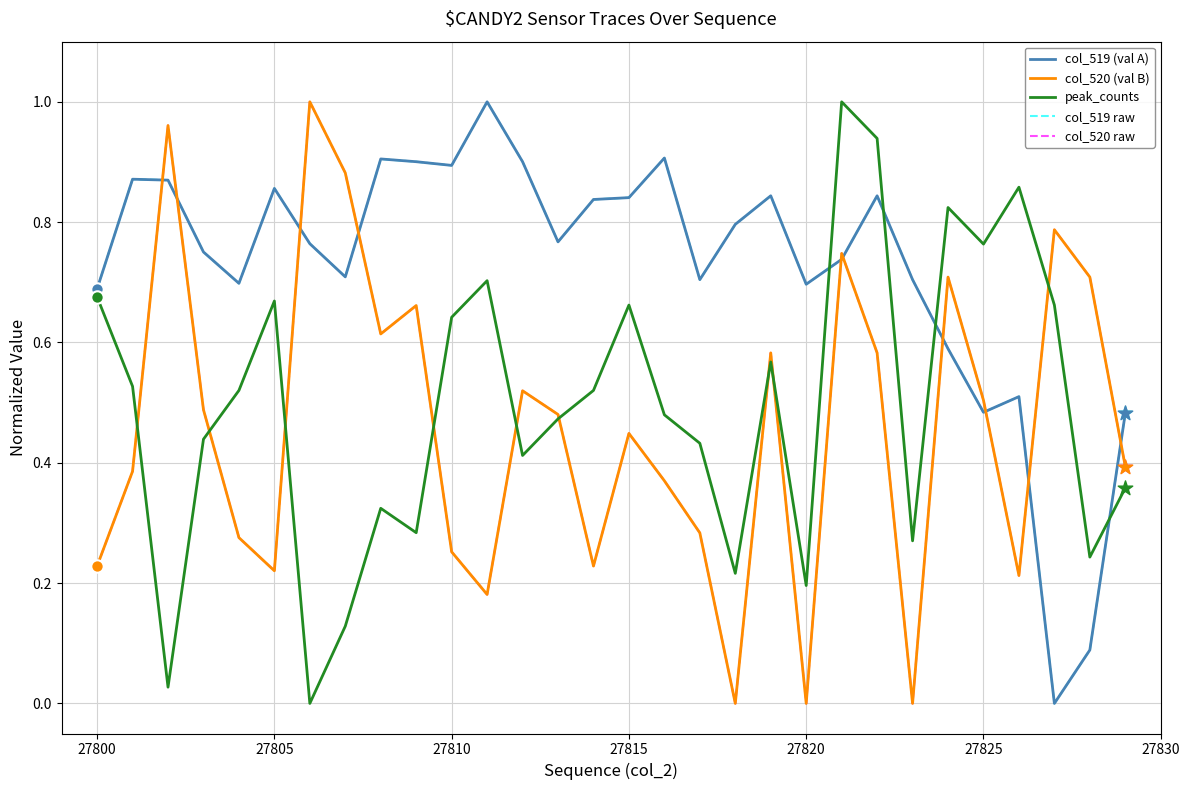

Does the chart have visible grid lines?

Yes